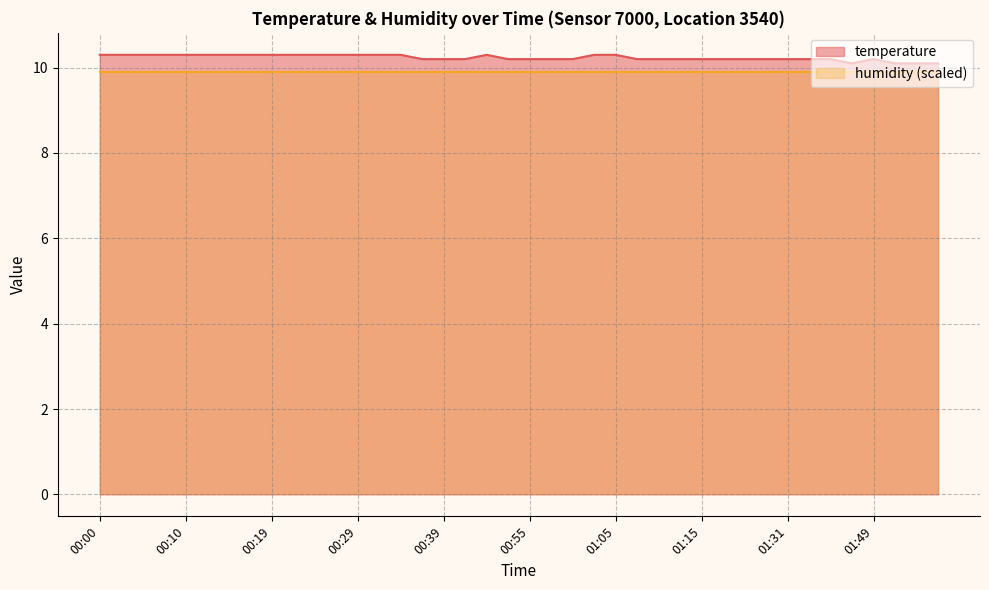

Reading left to right, transcribe all the data shown in this chart.

10.3	10.3	10.3	10.3	10.3	10.3	10.3	10.3	10.3	10.3	10.3	10.3	10.3	10.3	10.3	10.2	10.2	10.2	10.3	10.2	10.2	10.2	10.2	10.3	10.3	10.2	10.2	10.2	10.2	10.2	10.2	10.2	10.2	10.2	10.2	10.1	10.2	10.1	10.1	10.1